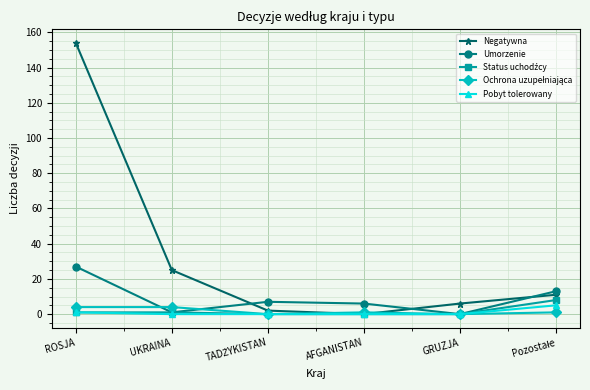

Which series has the widest spread of values?

Negatywna